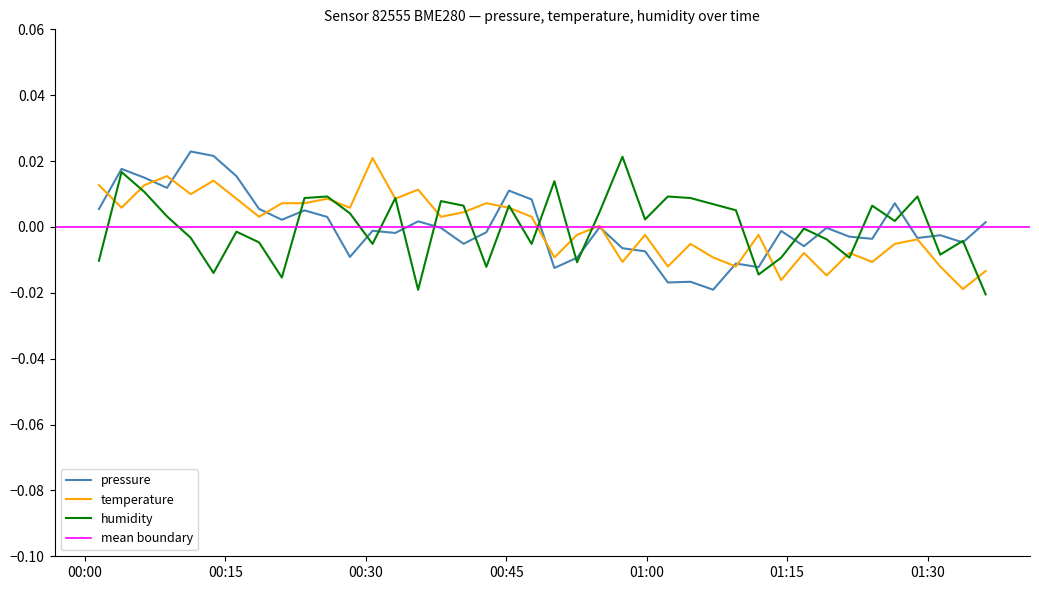

What position from the right is 2024-01-06T00:06:22?

38